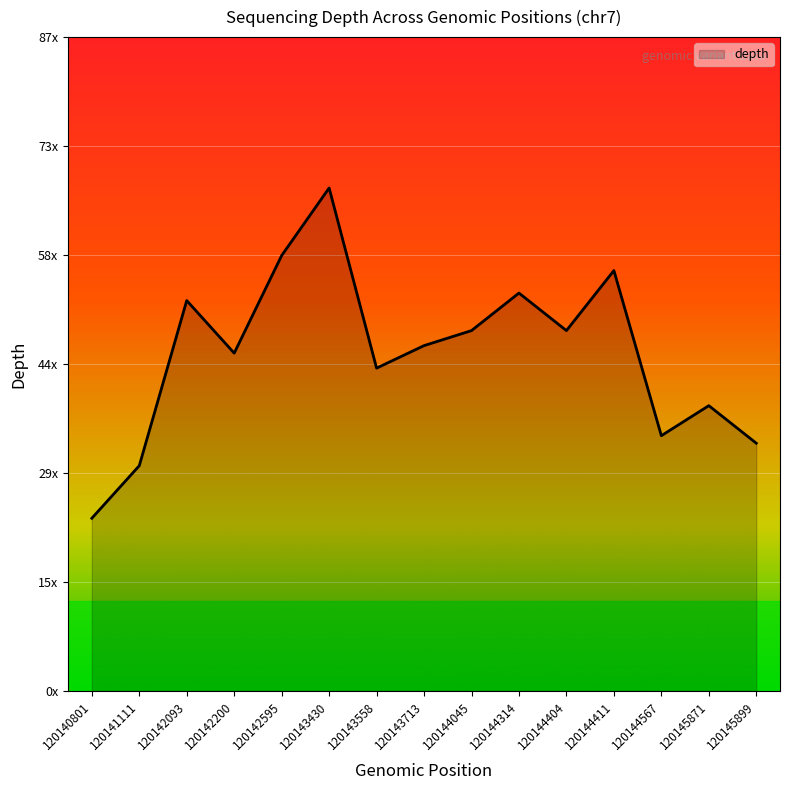

Does the chart display data point markers on the line(s)?

No